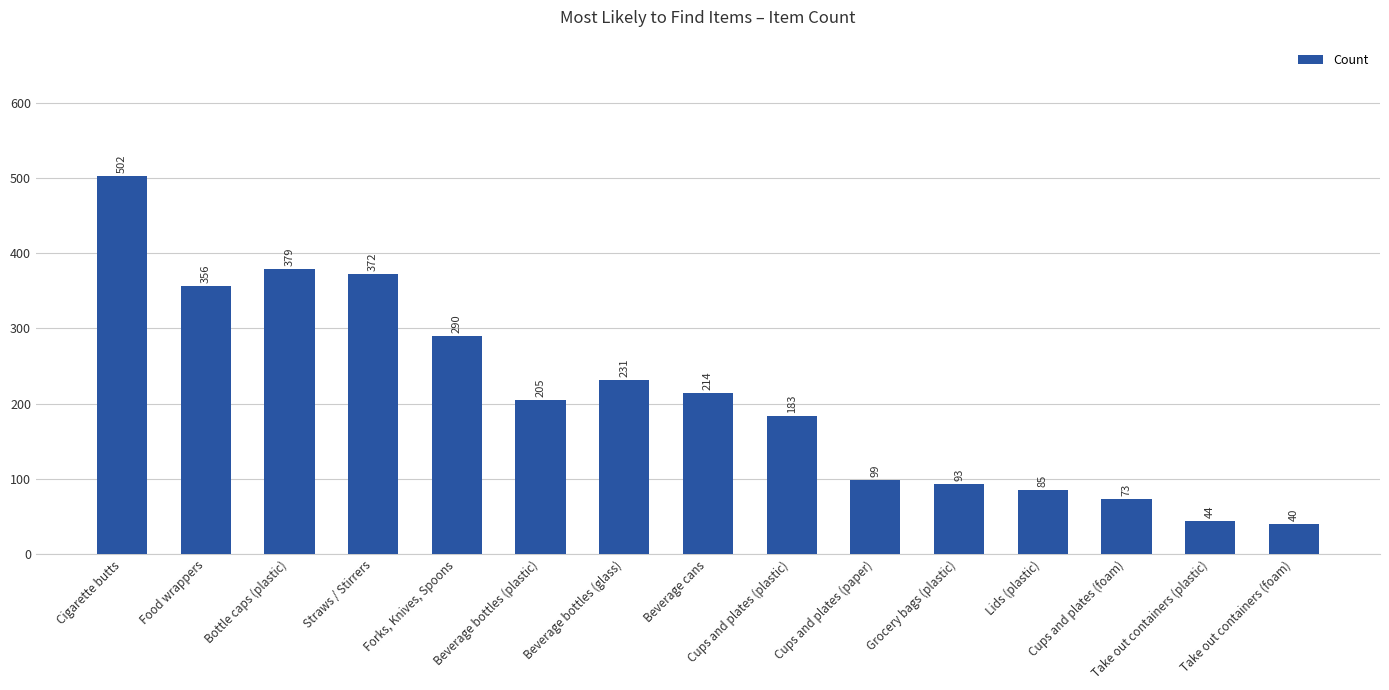

Which category has the highest value across all series?

Cigarette butts